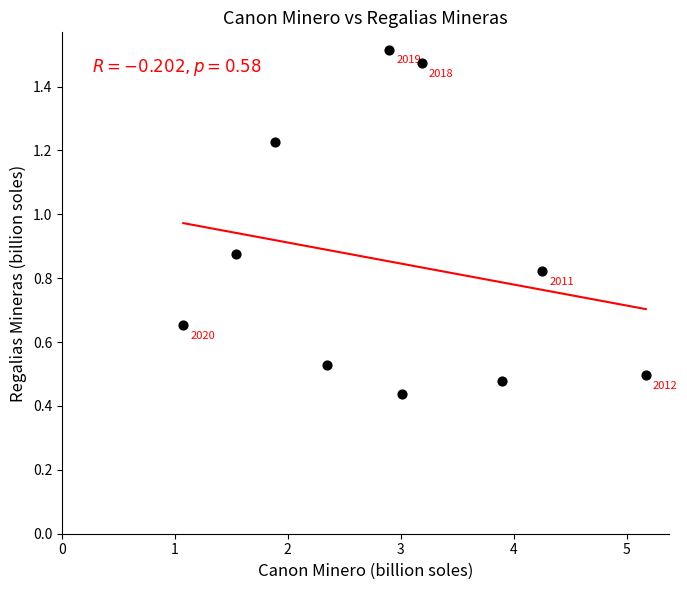

What is the average X value?

2.9